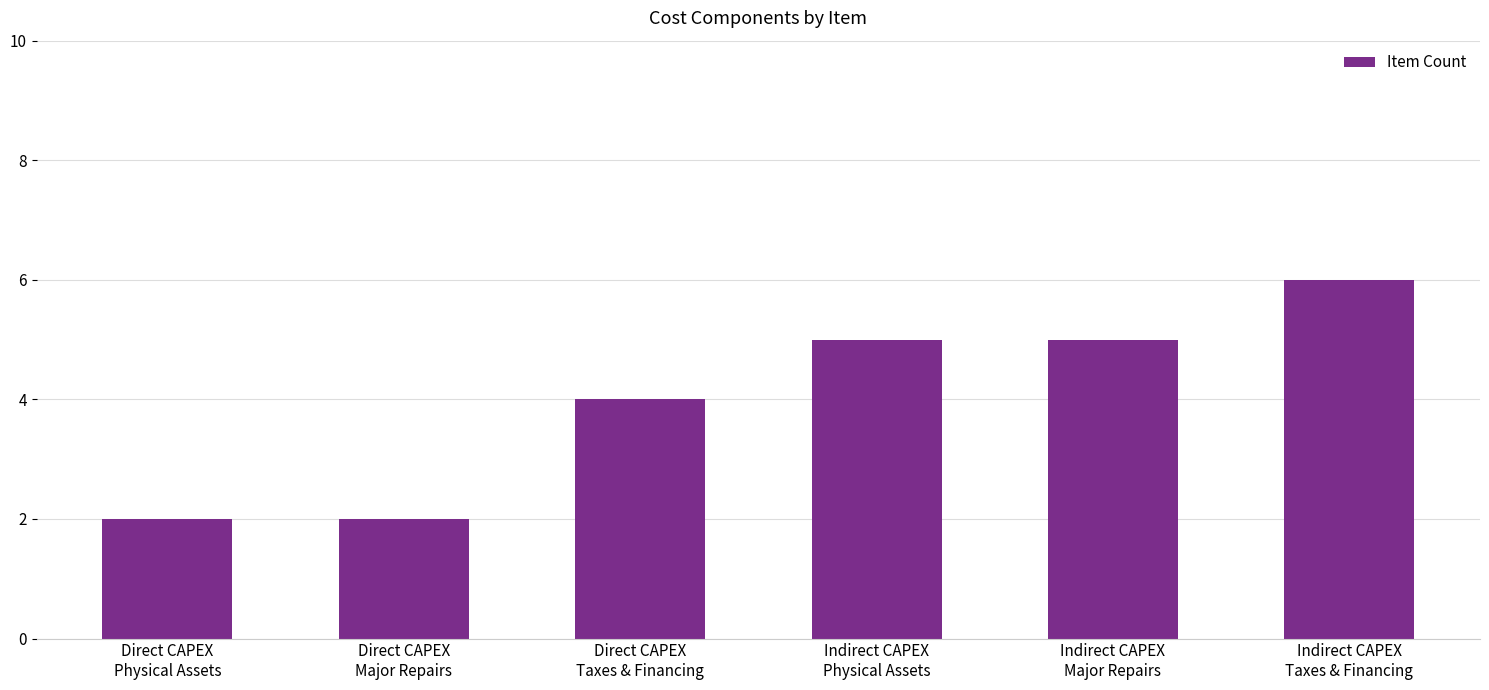

What is the label of the 4th bar from the right?

Direct CAPEX
Taxes & Financing